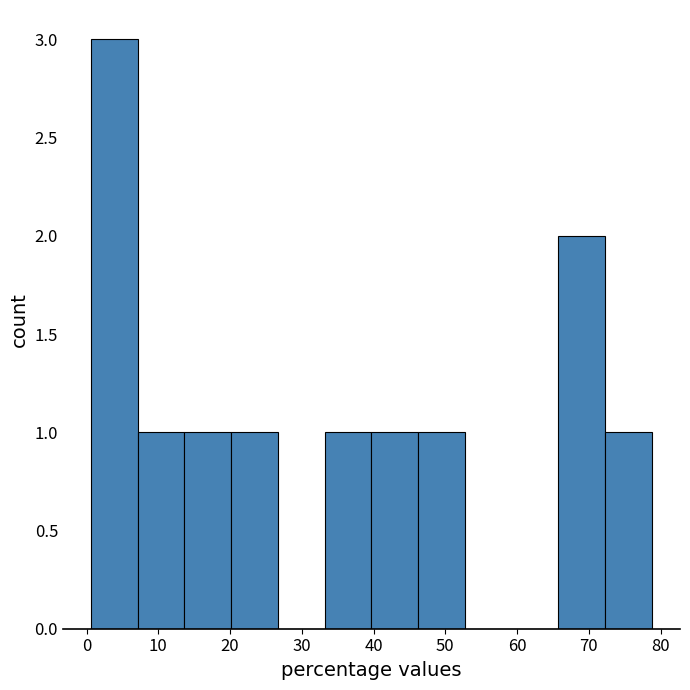

Which range on the x-axis has the tallest bar?

1 to 7